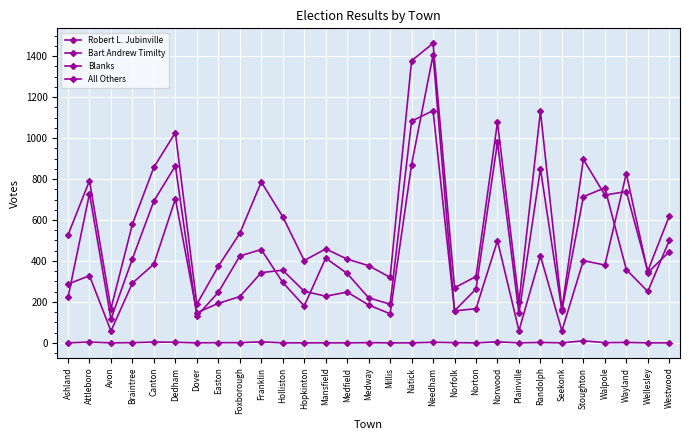

The value of Robert L. Jubinville at Millis is 207. True or false?

False